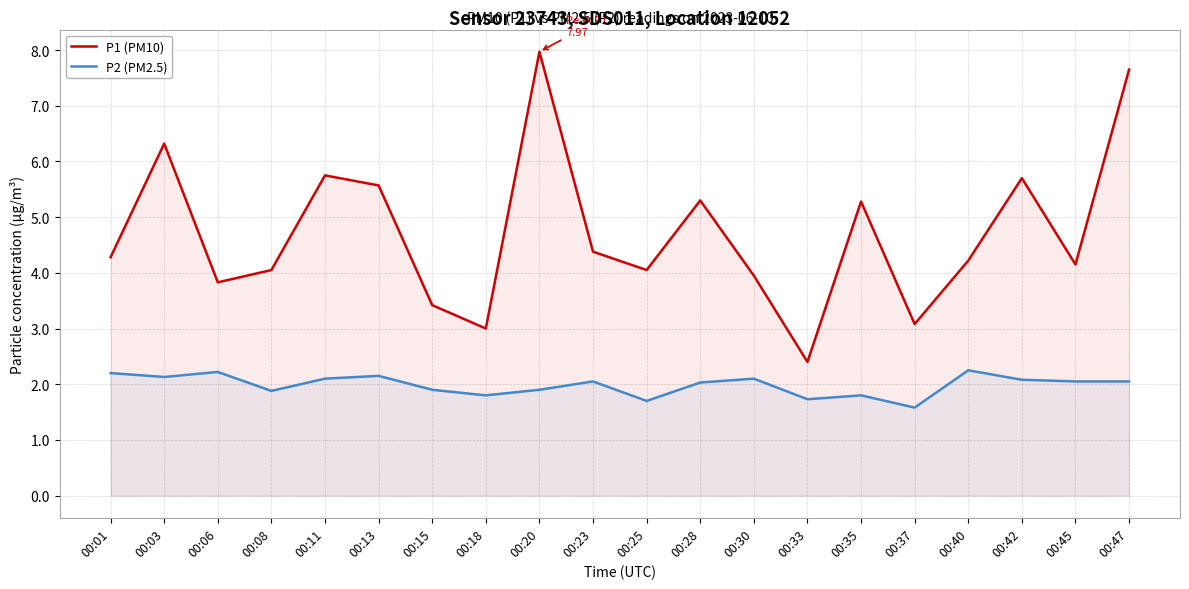

True or false: P1 (PM10) and P2 (PM2.5) cross at least once.

False